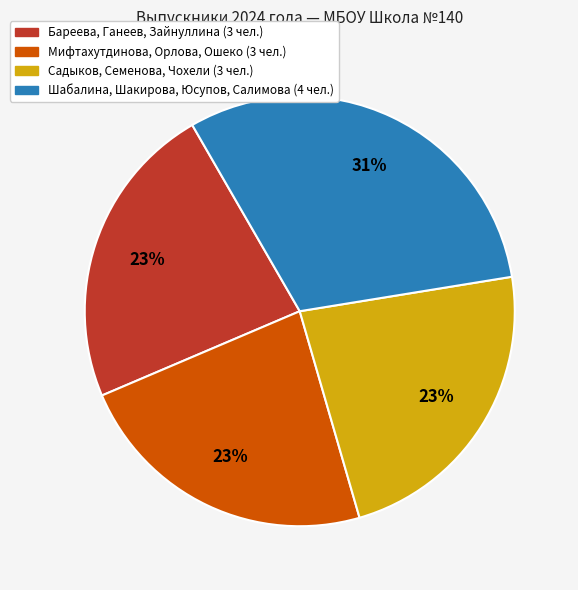

To the nearest percent, what is the difference between the largest and smallest slice percentages?

8%